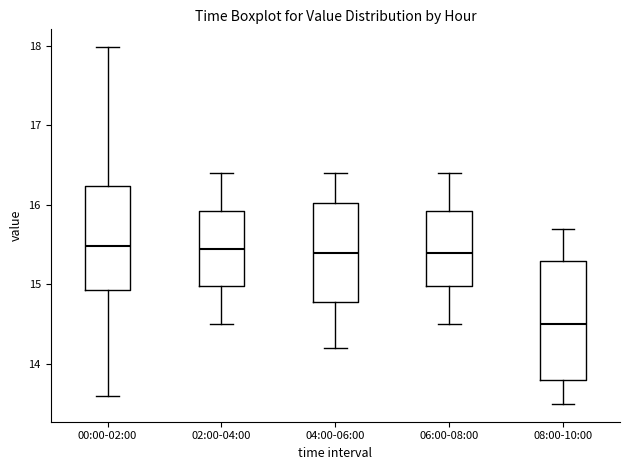

Comparing the boxes themselves (not the whiskers), which one is the tallest?

08:00-10:00